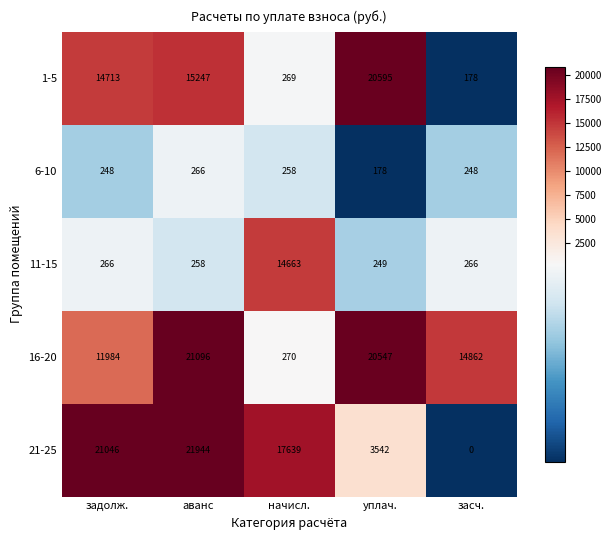

What is the difference between the highest and lowest values at начисл.?

17381